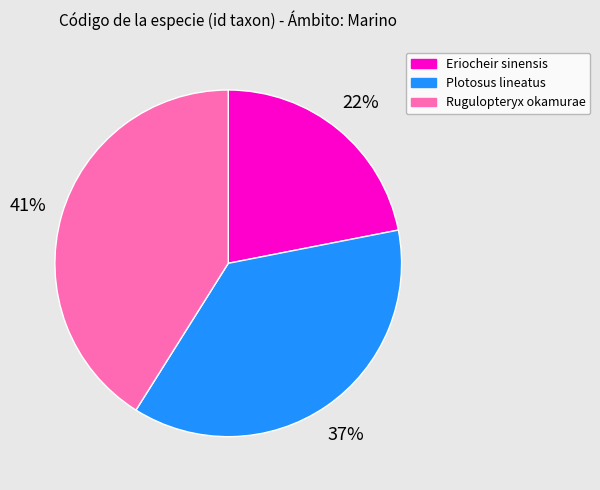

Is the sum of Eriocheir sinensis and Rugulopteryx okamurae greater than half?

Yes